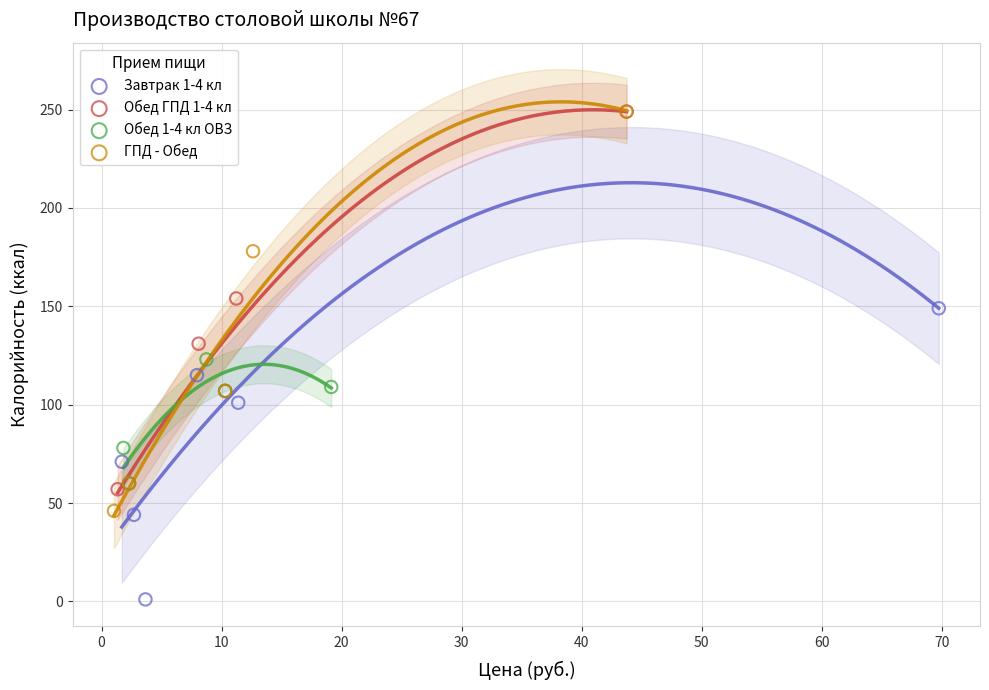

Which series contains the lowest Y value?

Завтрак 1-4 кл